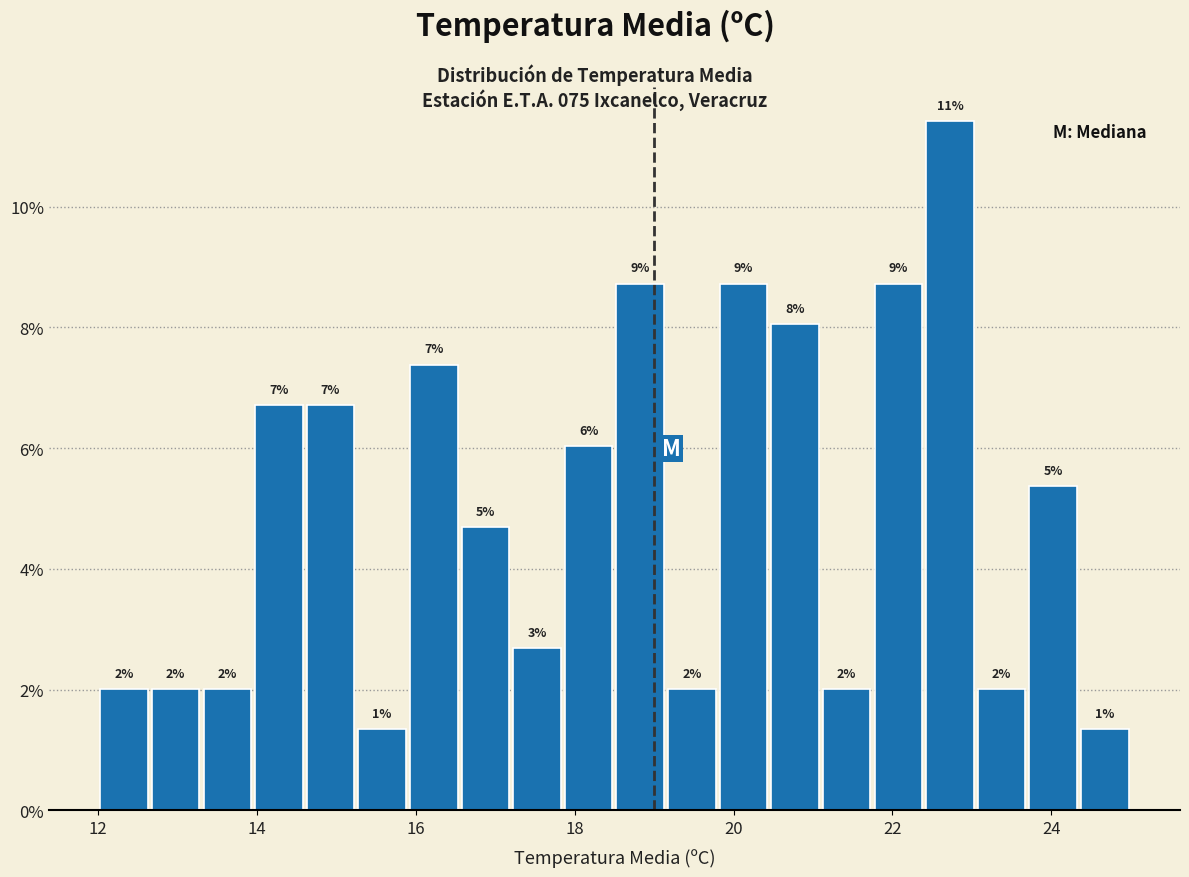

Around what value on the x-axis is the tallest bar? Give the approximate position of its centre, as read against the axis.

22.8